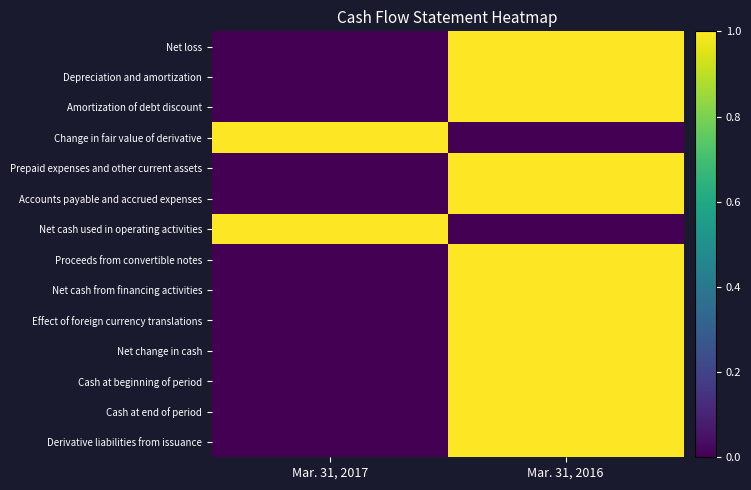

List the series in order of their peak value, lowest first.

Net loss, Depreciation and amortization, Amortization of debt discount, Change in fair value of derivative, Prepaid expenses and other current assets, Accounts payable and accrued expenses, Net cash used in operating activities, Proceeds from convertible notes, Net cash from financing activities, Effect of foreign currency translations, Net change in cash, Cash at beginning of period, Cash at end of period, Derivative liabilities from issuance